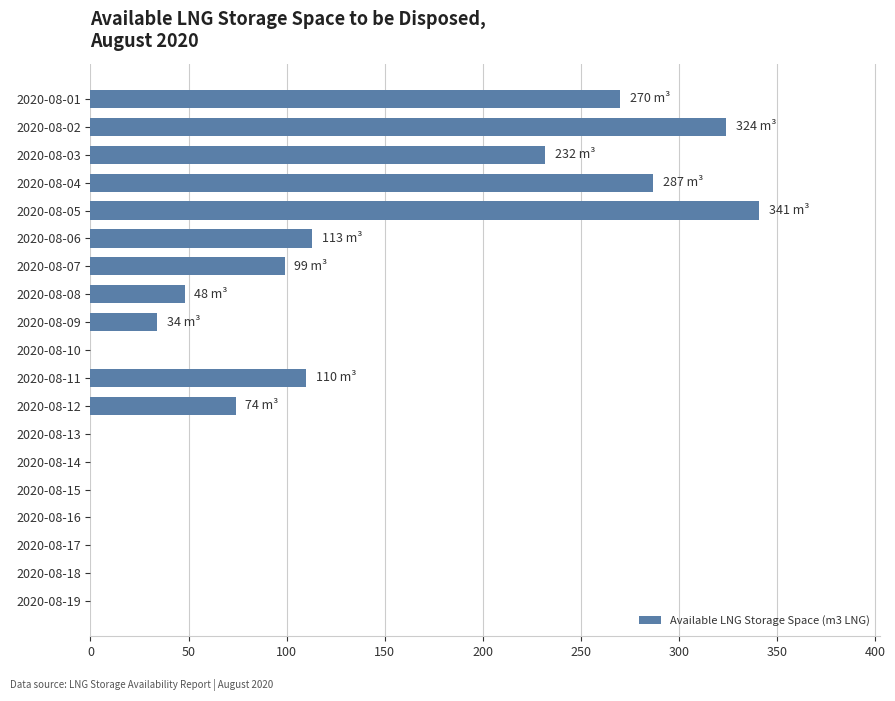

Count the number of data series in this chart.

1